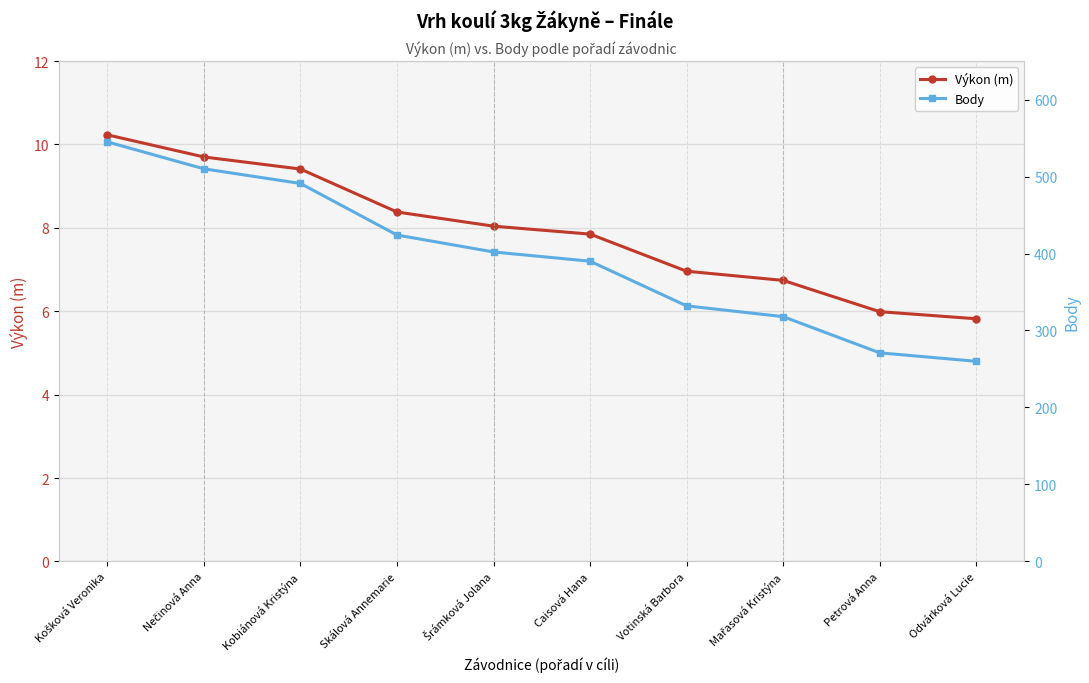

Which category has the highest value in the Body series?

Košková Veronika